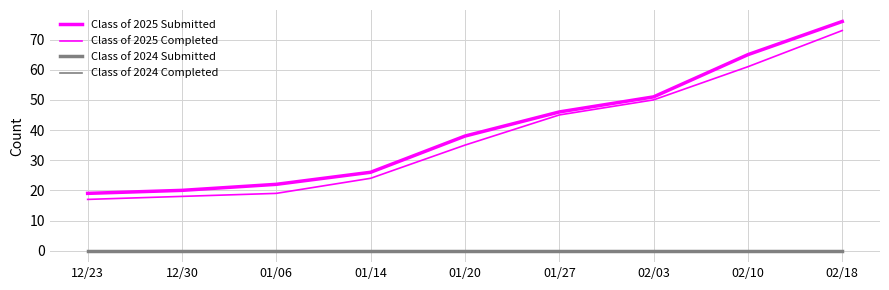

How many categories are shown in the chart?

9